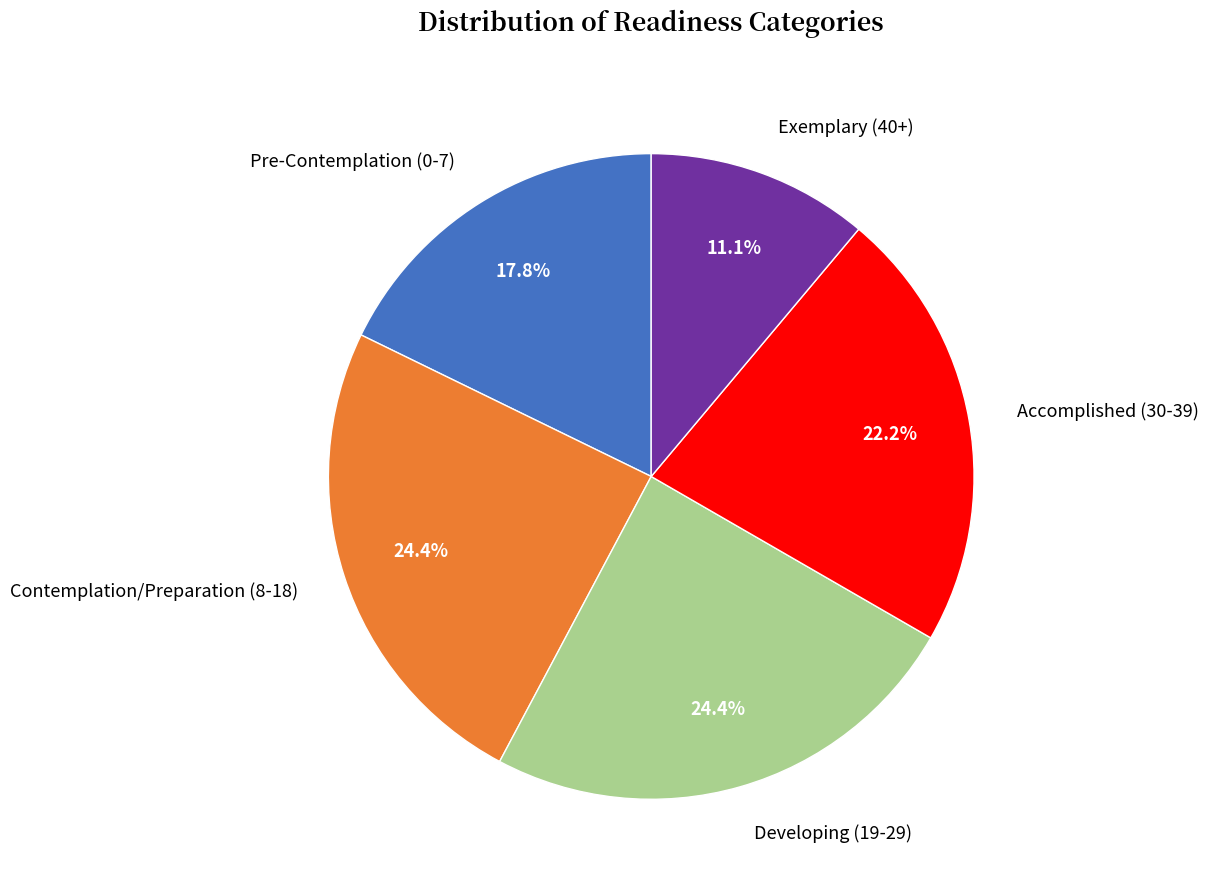

To the nearest percent, what portion does Exemplary (40+) represent?

11%